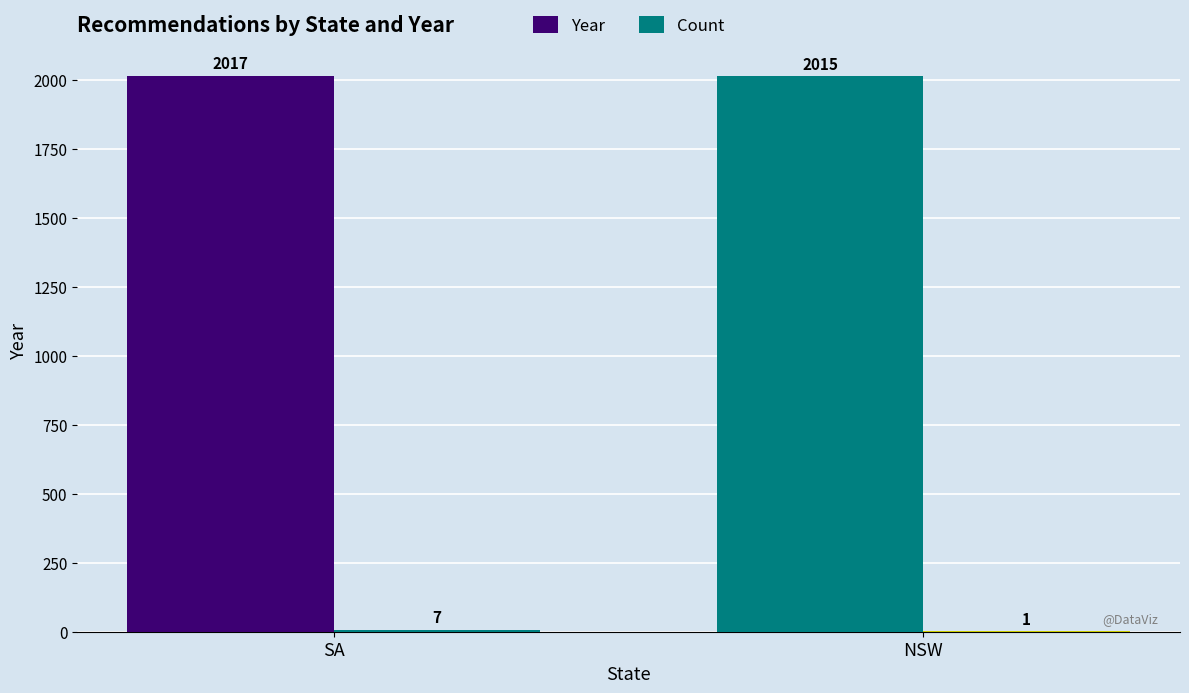

What is the total value across all series at SA?

2024